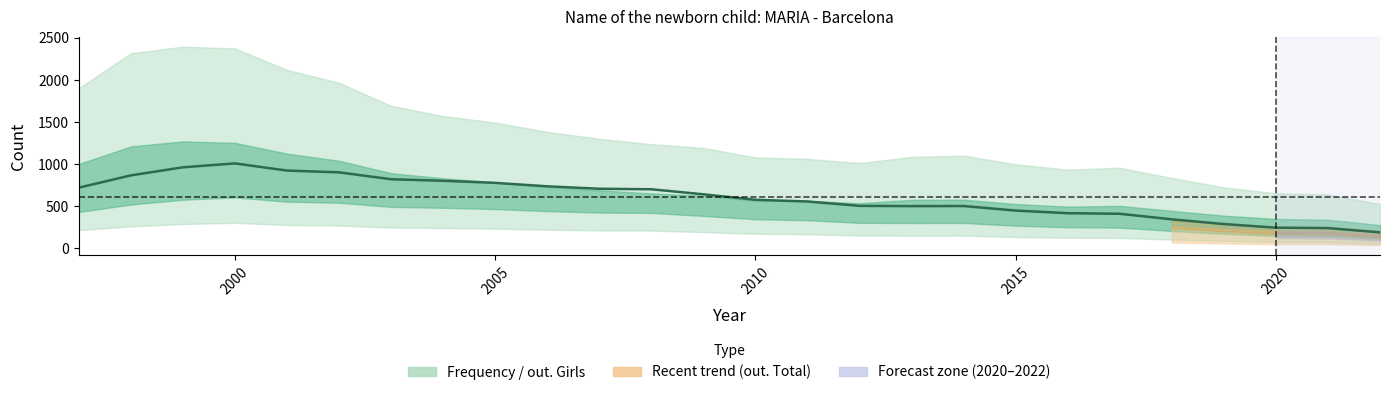

How many points are lower than both their immediate neighbors (excluding endpoints)?

1